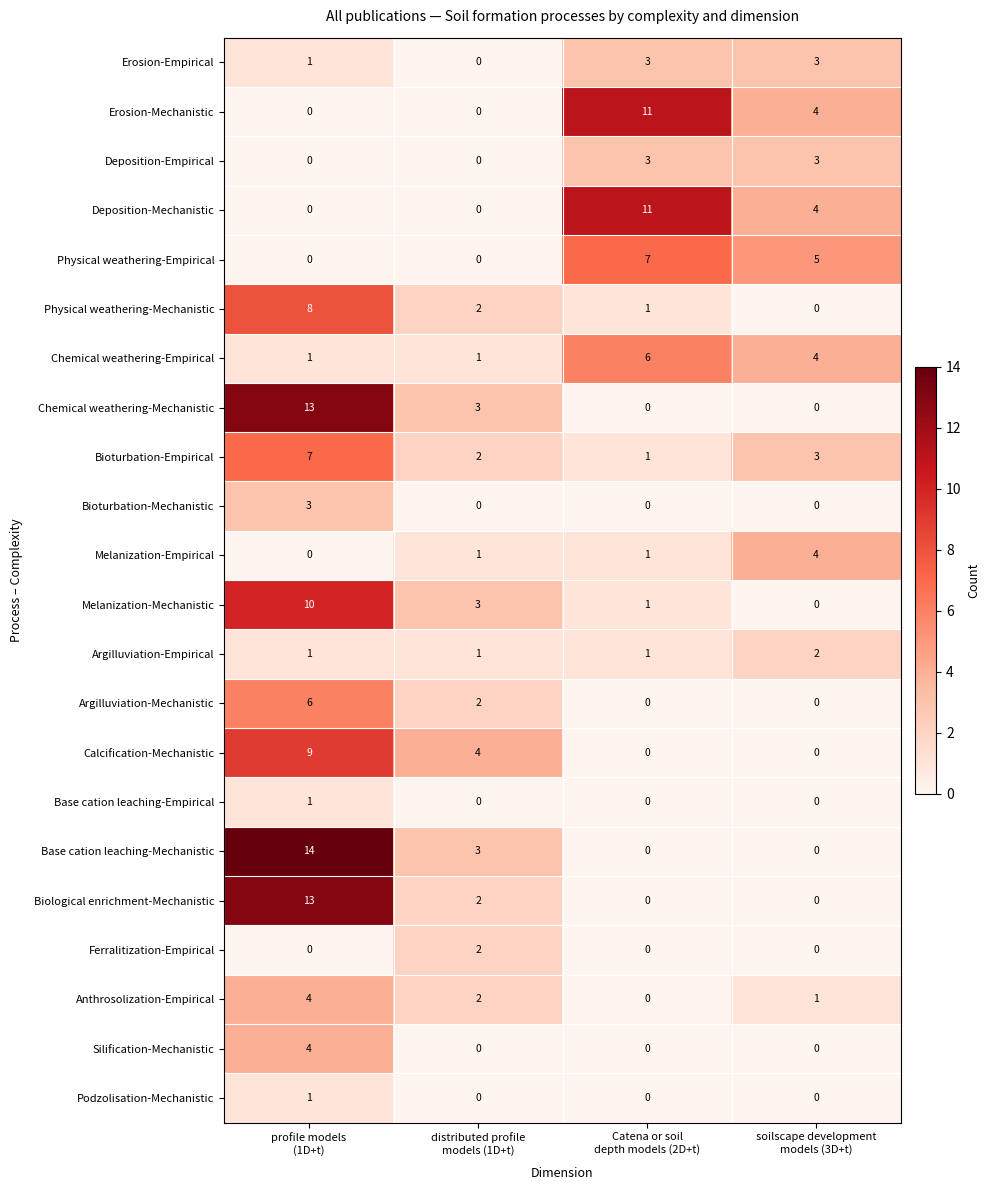

How many Anthrosolization-Empirical values are between 1 and 4?

3